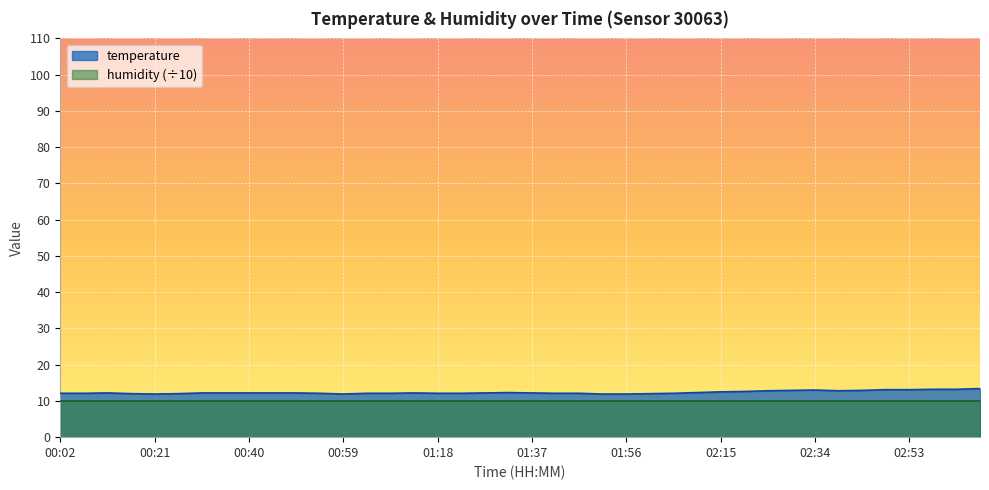

What is the value of the 11th point from the left?

12.2